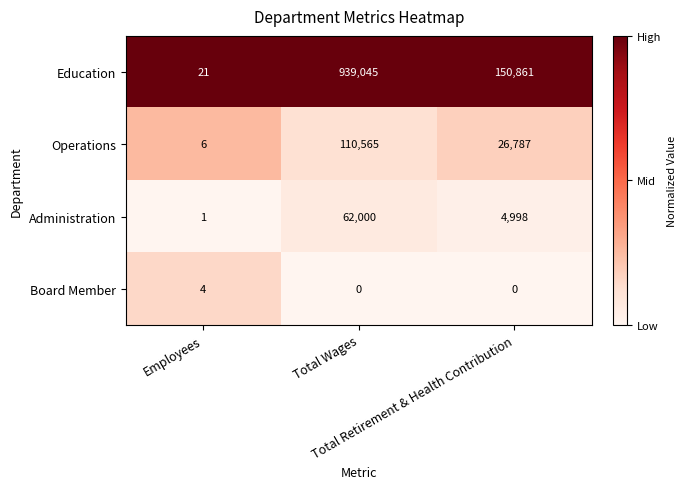

Count the Operations values in the range 6 to 110565.

3